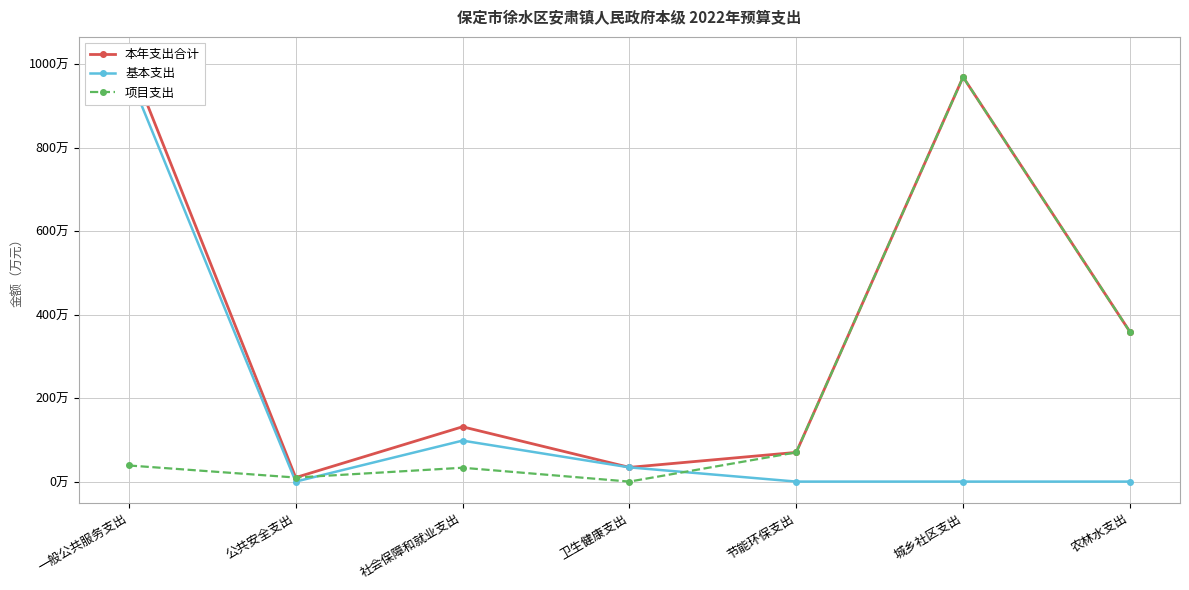

At how many categories does at least one series exceed 643?

2